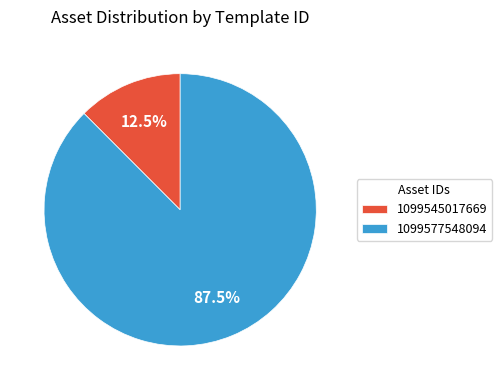

Count the number of slices in the pie.

2